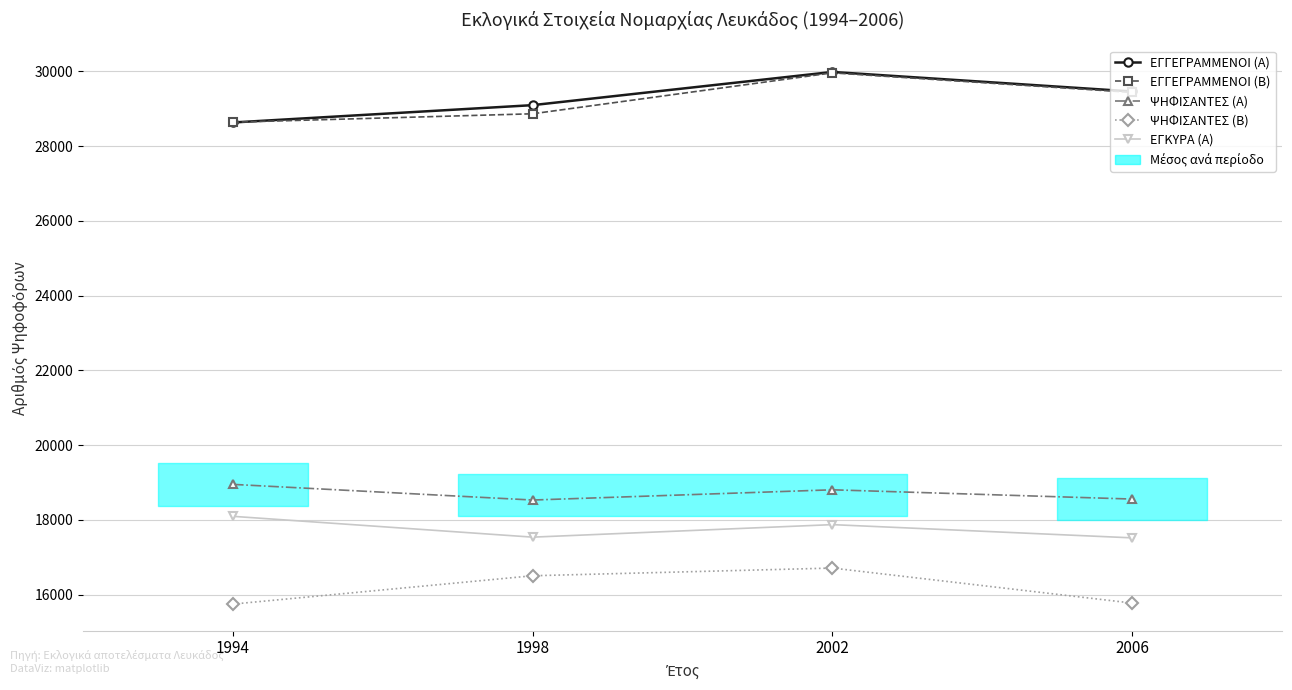

What is the highest value of the ΨΗΦΙΣΑΝΤΕΣ (Β) series?

16712